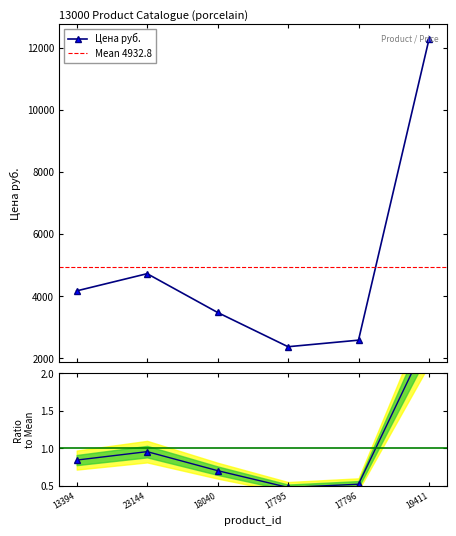

Between 23144 and 13394, which is larger?

23144